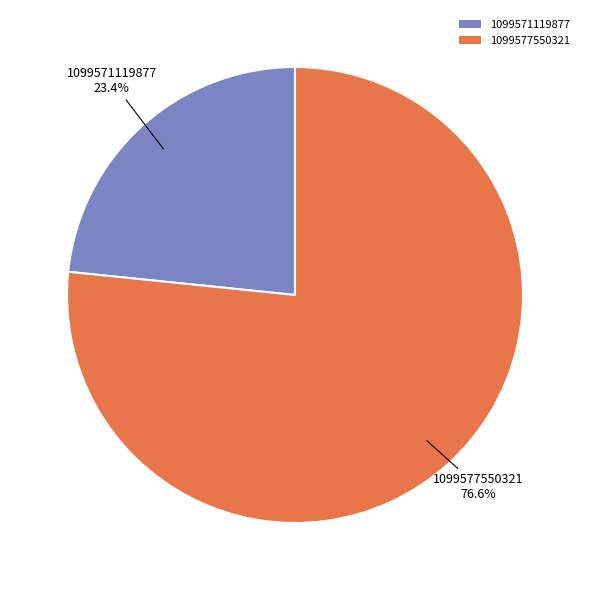

What percentage is the 1099571119877 slice, to the nearest percent?

23%